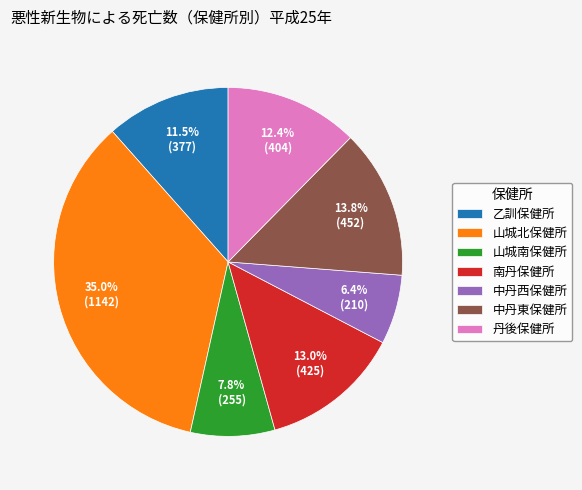

To the nearest percent, what percentage of the pie is 中丹西保健所?

6%